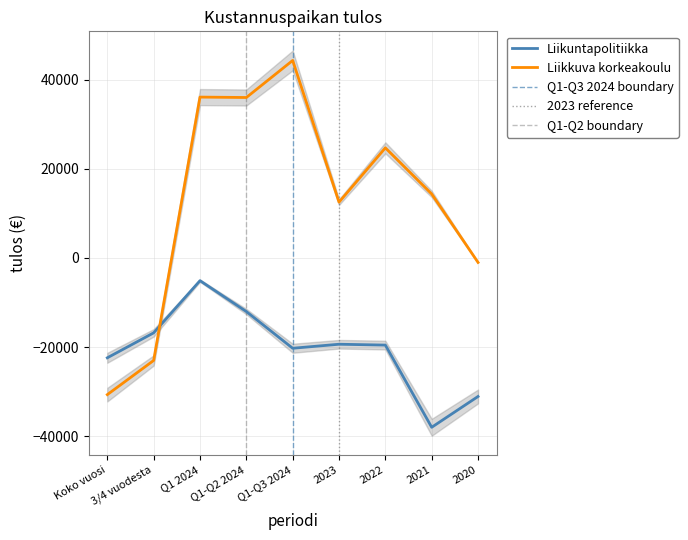

True or false: 2022 sama aika and Koko vuosi cross at least once.

False